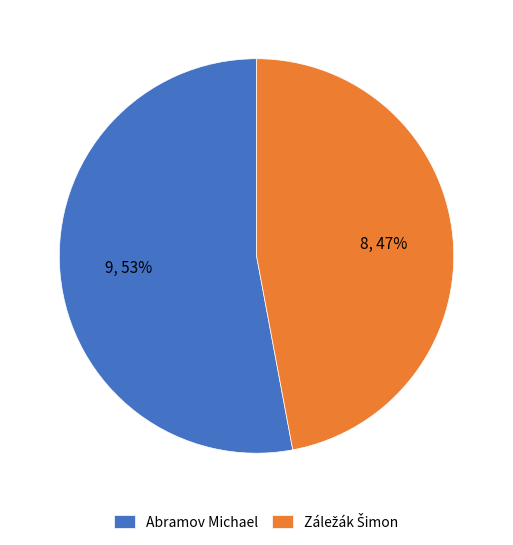

To the nearest percent, what is the average slice percentage?

50%